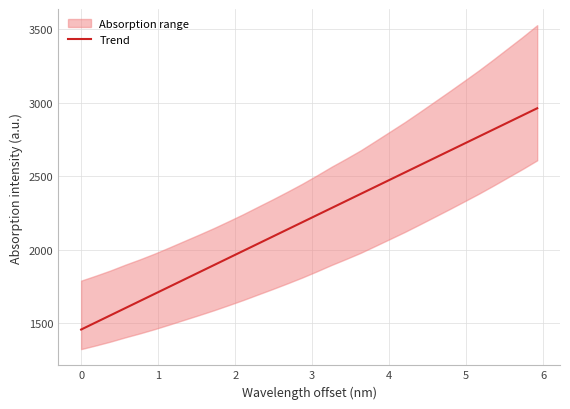

Reading left to right, what are all the values shown in this chart?

1455.0	1503.7	1552.3	1601.0	1649.7	1698.4	1747.0	1795.7	1844.4	1893.0	1941.7	1990.3	2039.0	2087.6	2136.3	2184.9	2233.5	2282.1	2330.7	2379.4	2428.0	2476.6	2525.2	2573.8	2622.4	2671.0	2719.6	2768.1	2816.7	2865.3	2913.8	2962.4